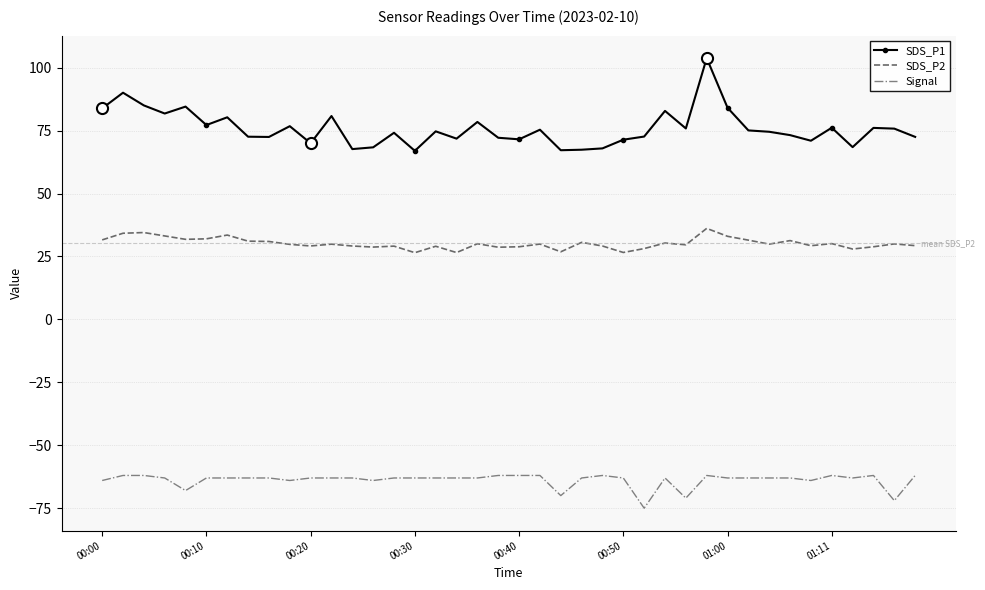

Rank the series by their average value, from highest to lowest.

SDS_P1, SDS_P2, Signal